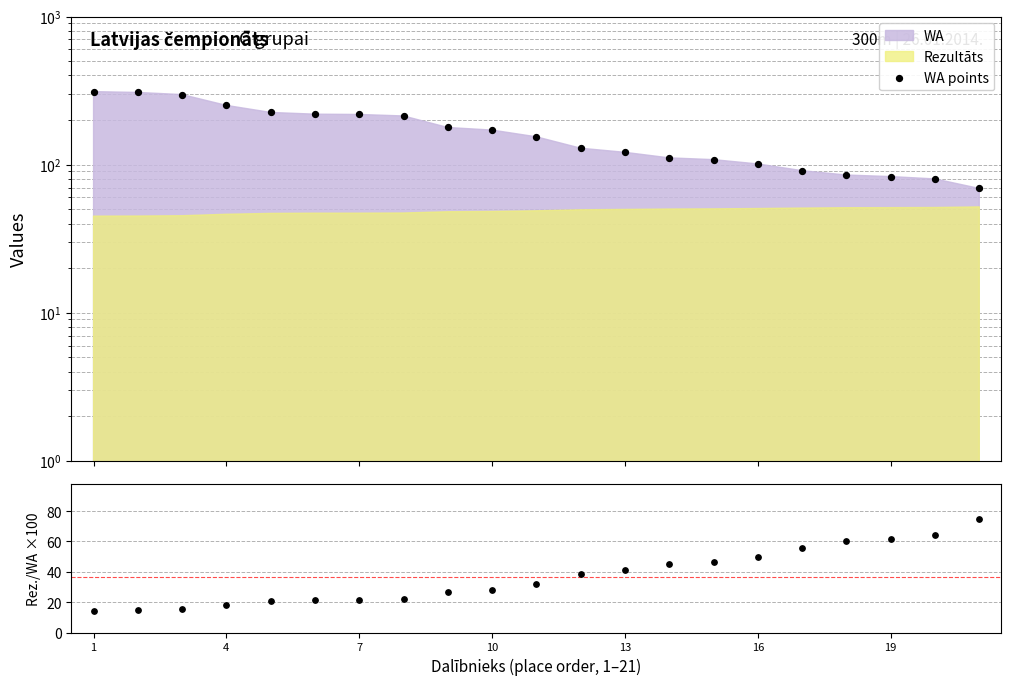

Which series has the largest Y range (max minus min)?

WA points